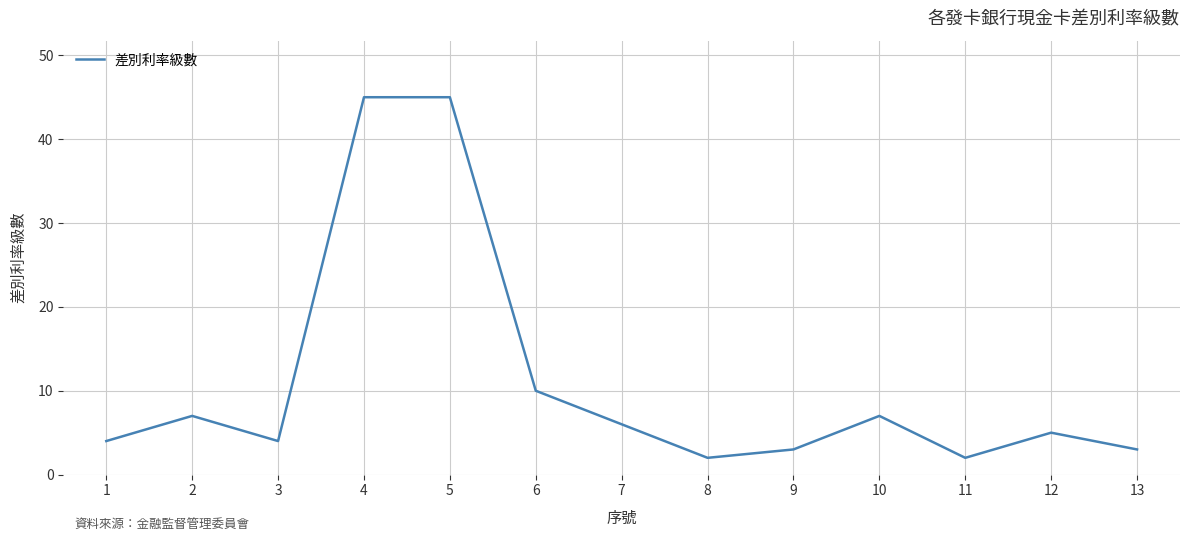

The chart shows a value of 59 at 4. True or false?

False